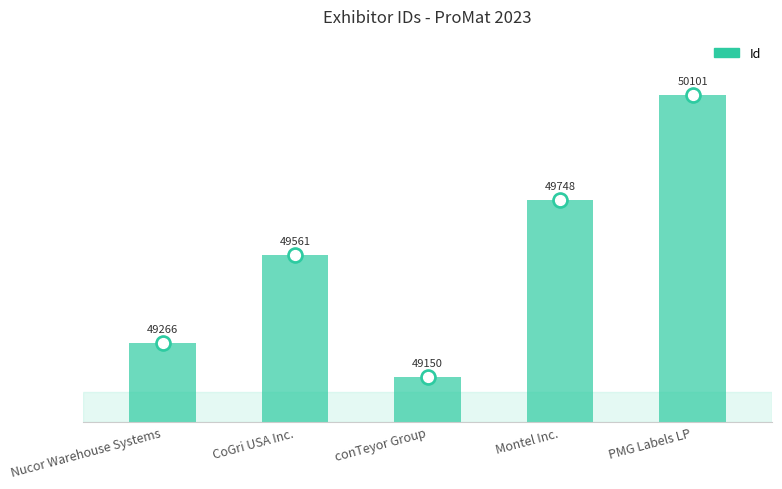

Which has a higher value, Nucor Warehouse Systems or PMG Labels LP?

PMG Labels LP